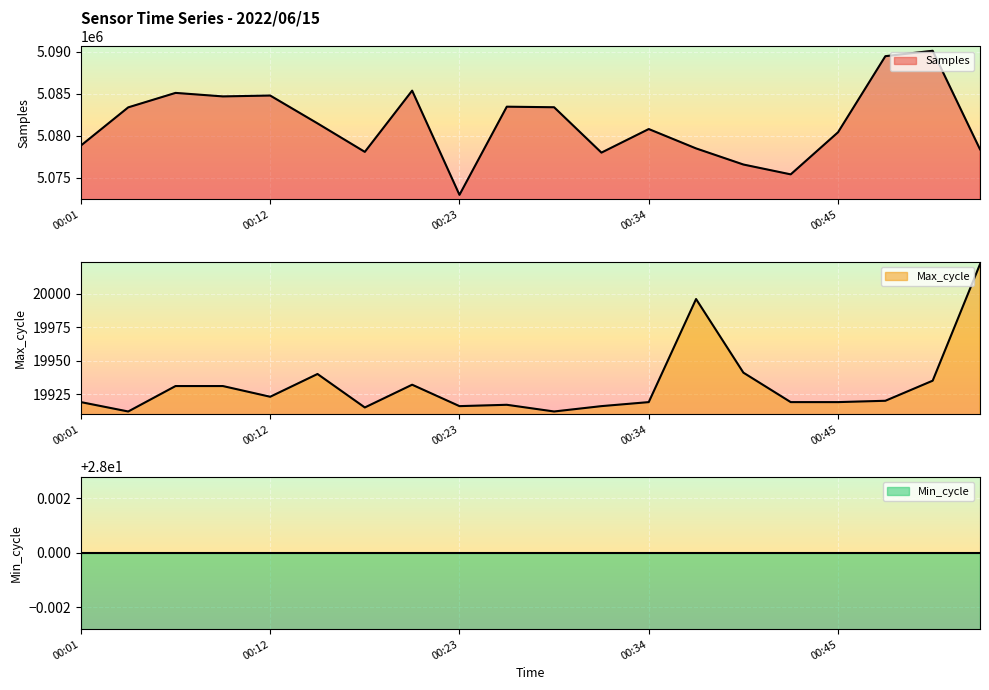

Is it true that Max_cycle equals 19920 at 00:48?

True